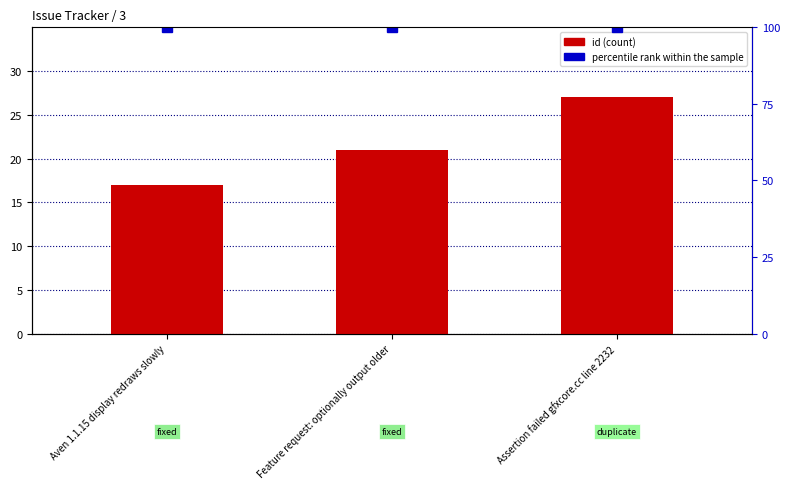

Rank the categories by id value from lowest to highest.

Aven 1.1.15 display redraws slowly, Feature request: optionally output older, Assertion failed gfxcore.cc line 2232